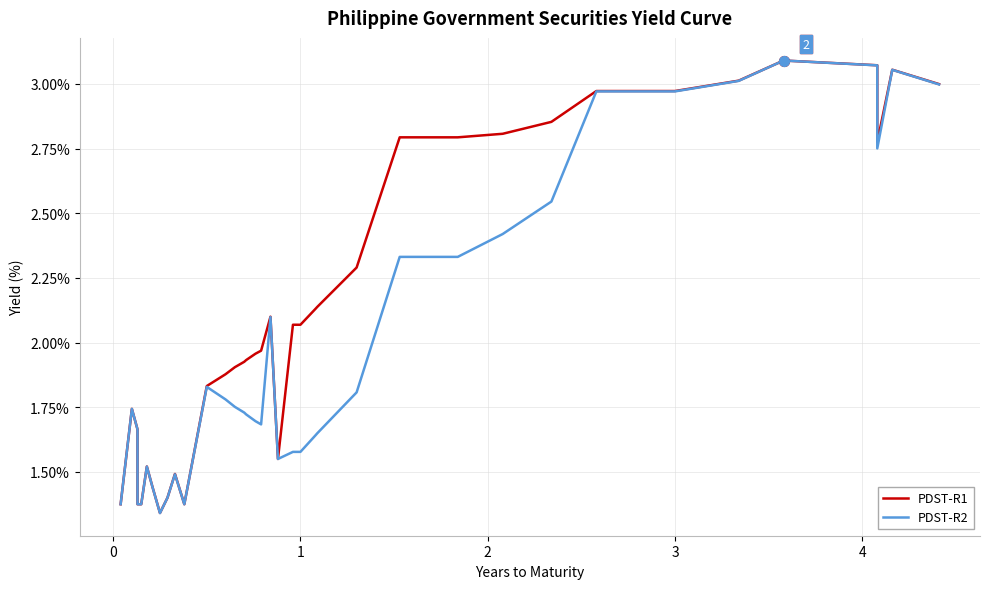

At how many categories does at least one series exceed 2?

21